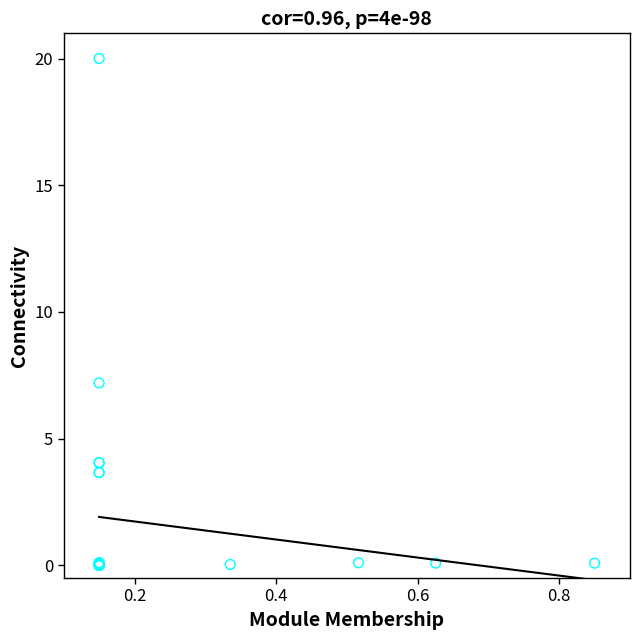

What Y value in the scatter plot is closest to 10?

7.2